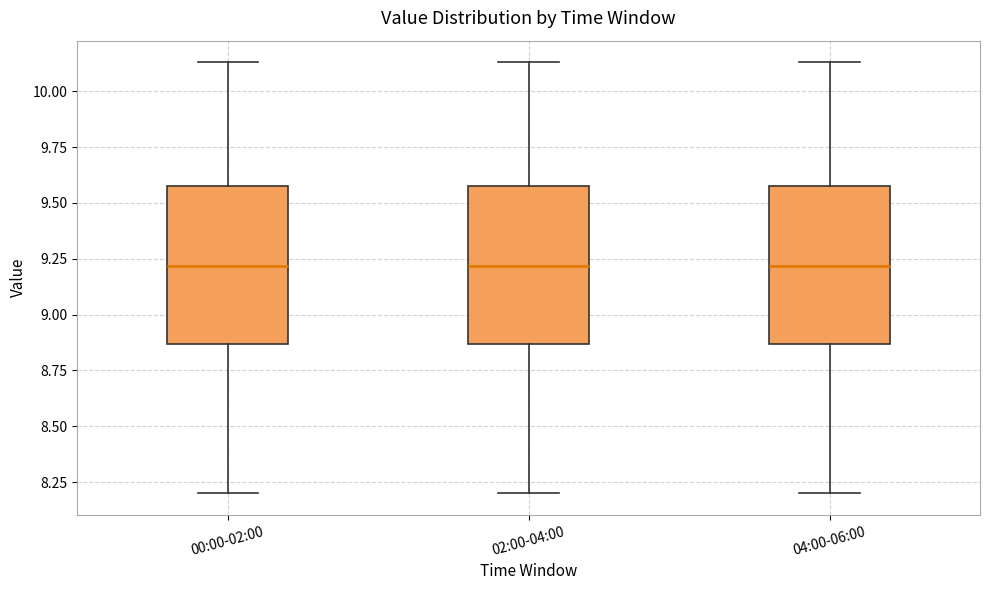

Reading left to right, read every box against the y-axis: the position of its median line, the range the box covers, and the ends of its whiskers. The values are not printed on the chart, so give them approximately, as read against the axis.

00:00-02:00: median 9.20, box 8.85 to 9.60, whiskers 8.20 to 10.15
02:00-04:00: median 9.20, box 8.85 to 9.60, whiskers 8.20 to 10.15
04:00-06:00: median 9.20, box 8.85 to 9.60, whiskers 8.20 to 10.15